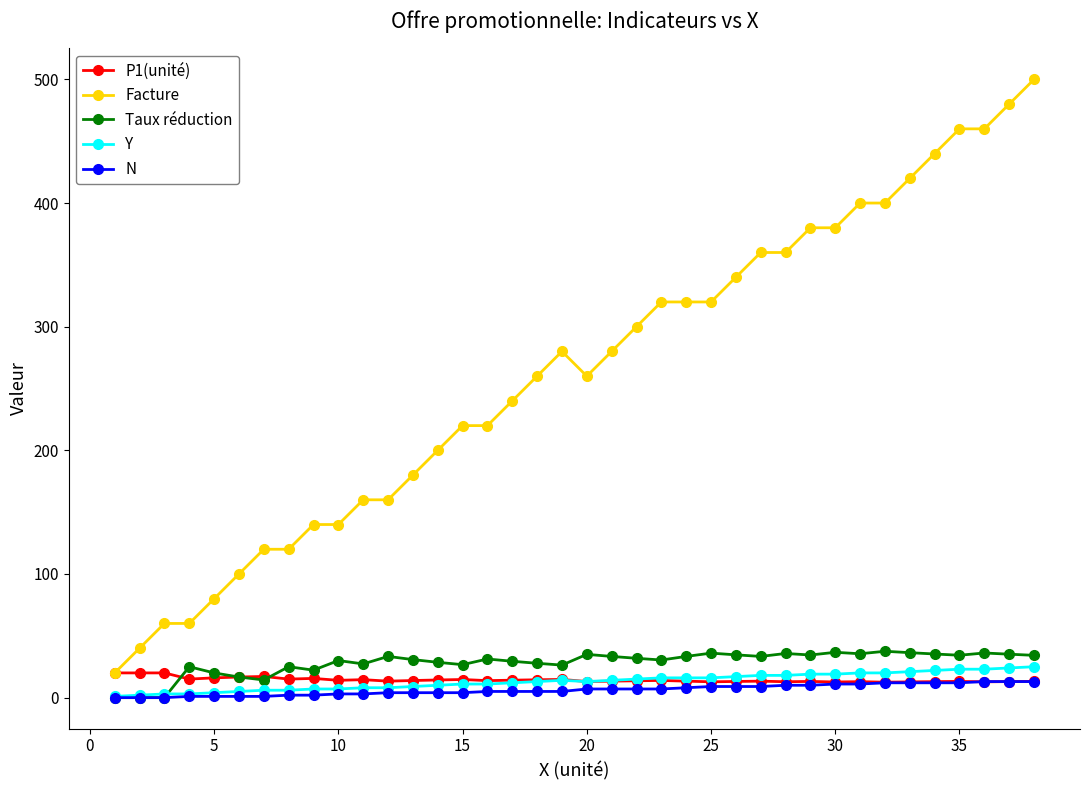

What is the value of the Taux réduction point at the 38th from the left?

34.2